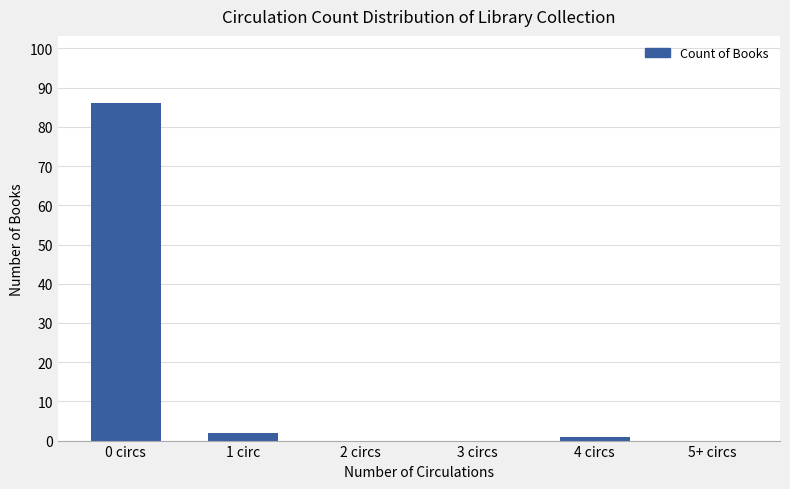

What is the maximum value shown in the chart?

86